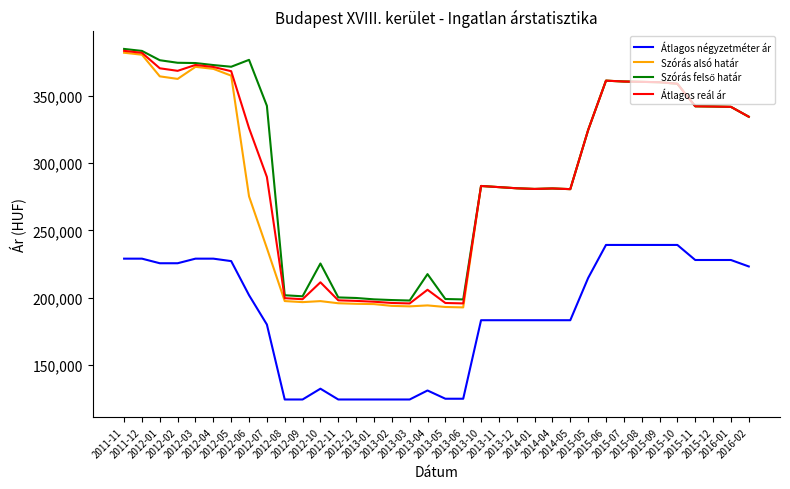

True or false: Szórás alsó határ has more than 0 interior local peaks.

True